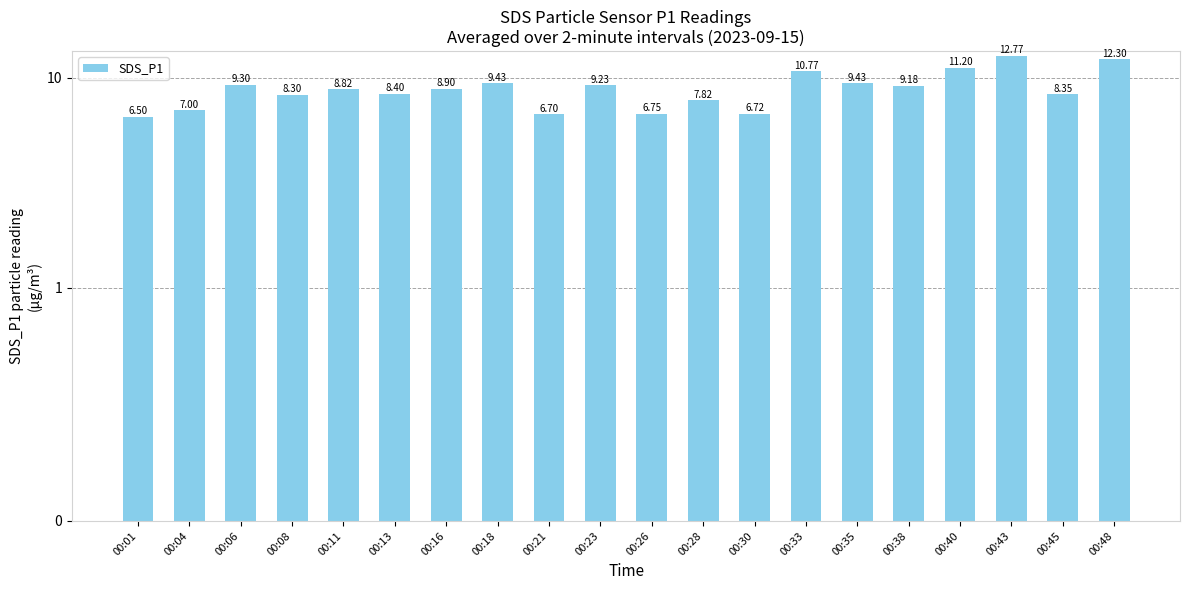

What is the value of the 16th bar from the left?

9.2